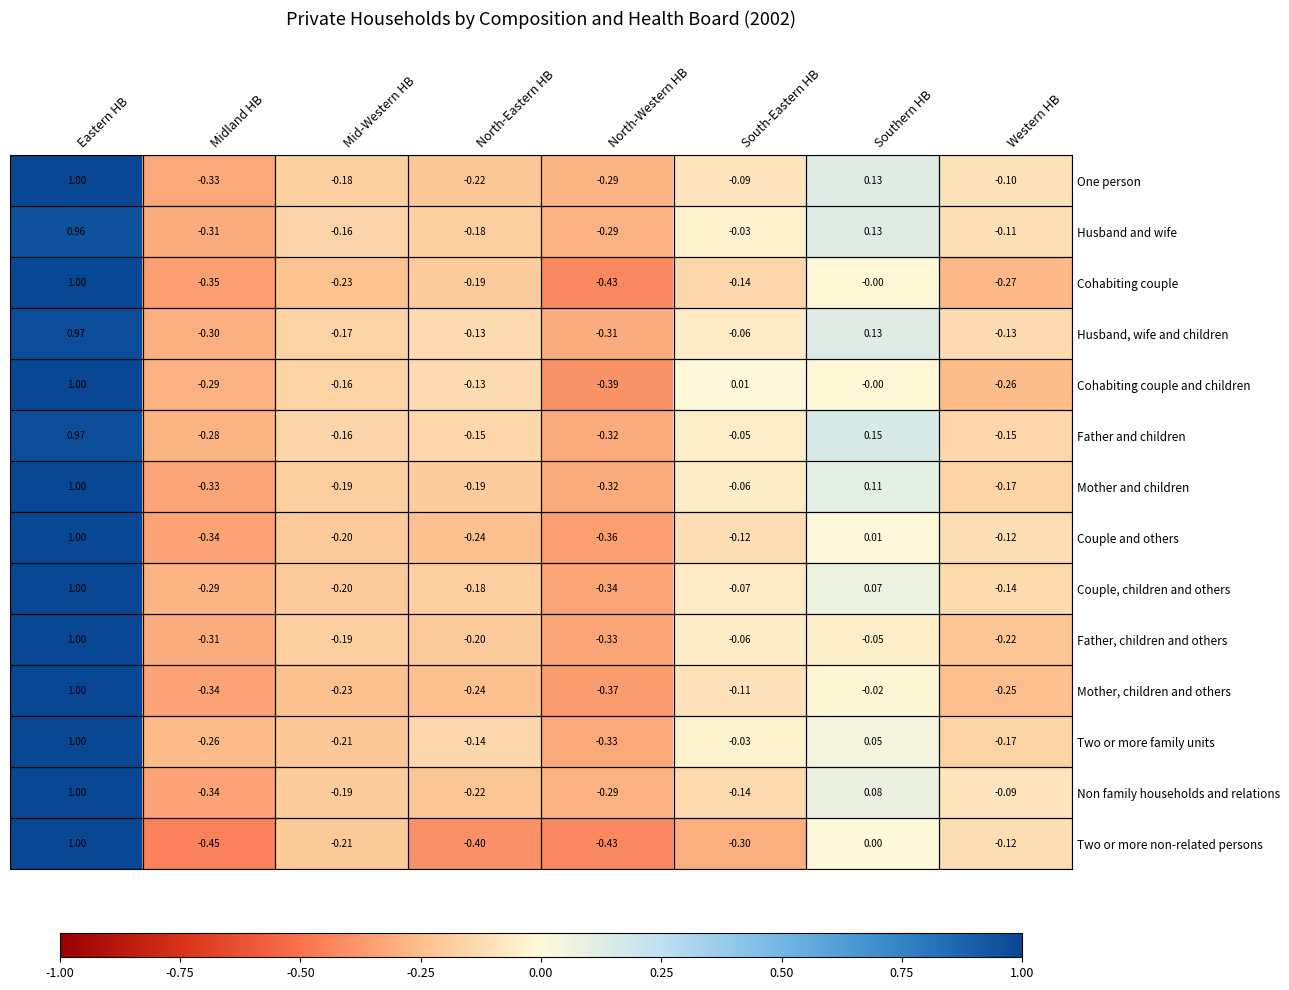

Where is Husband, wife and children nearest to the value 0?

South-Eastern HB